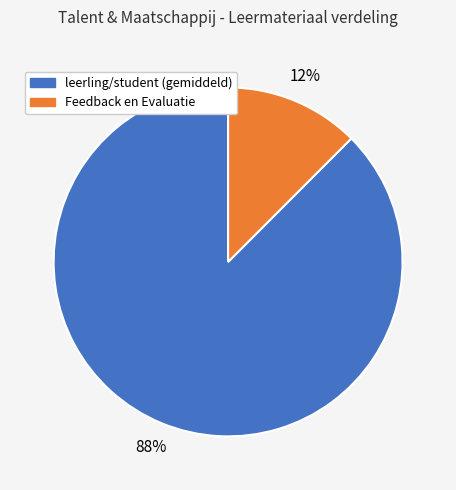

How many segments does this pie chart have?

2